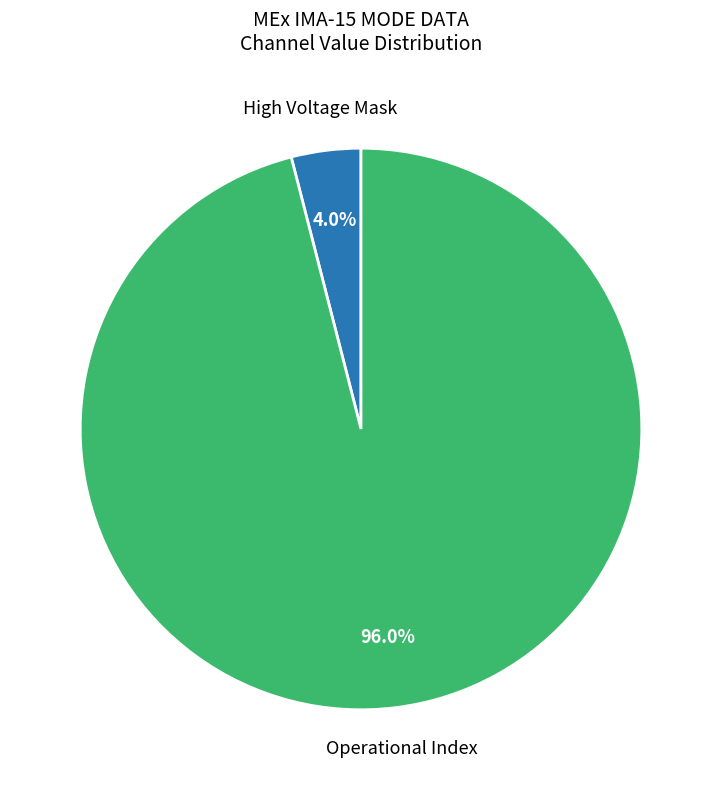

Is there a majority slice in this chart?

Yes